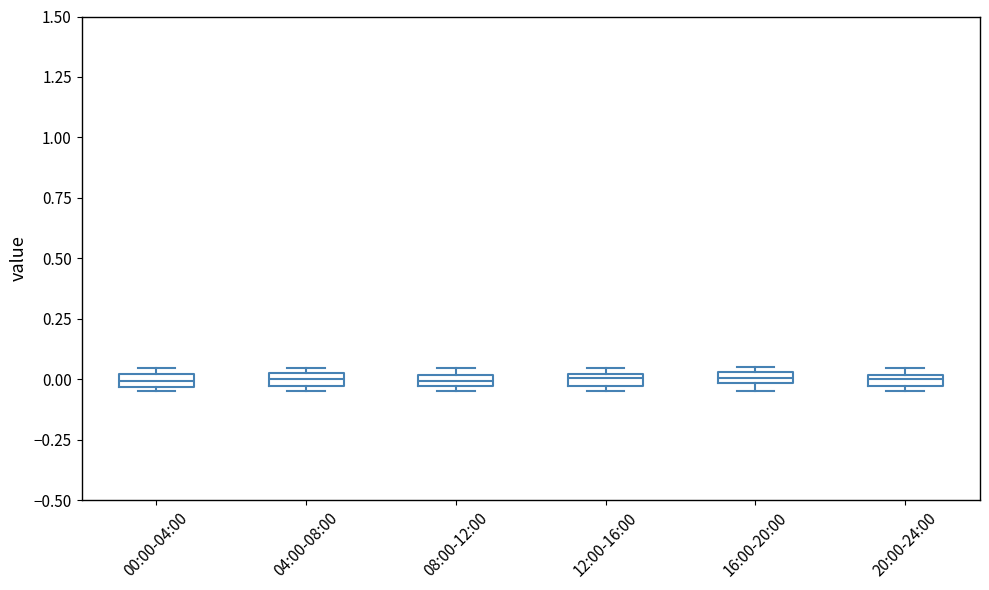

Where is the upper edge of the box for 04:00-08:00 on the y-axis? The values are not printed on the chart, so give them approximately, as read against the axis.

0.05